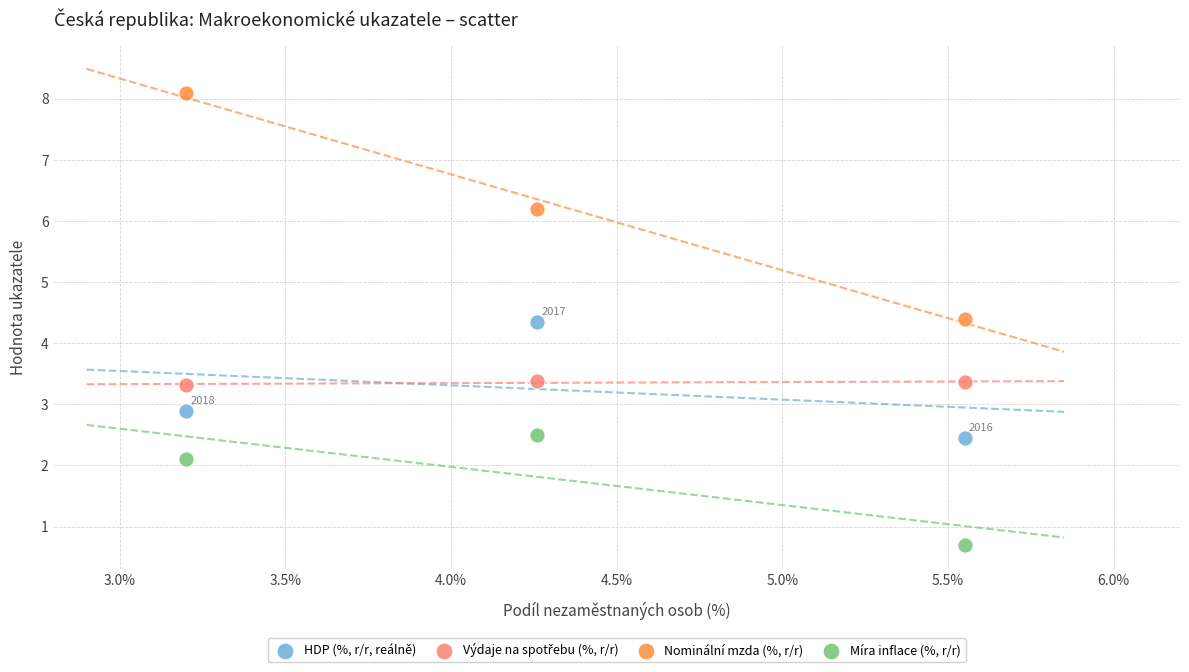

Which series reaches the minimum Y coordinate?

Míra inflace (%, r/r)